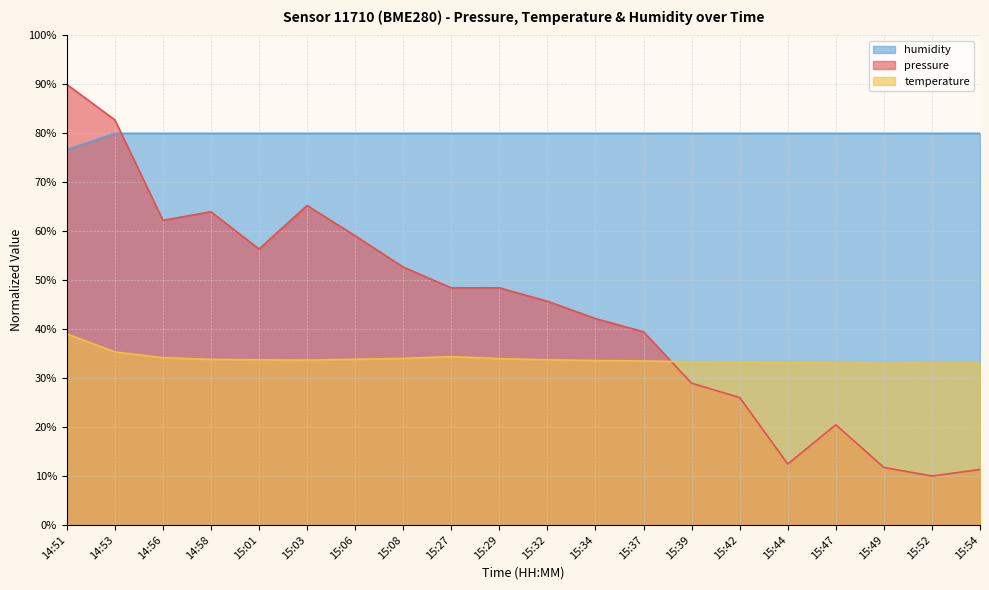

Count the number of categories in the chart.

20